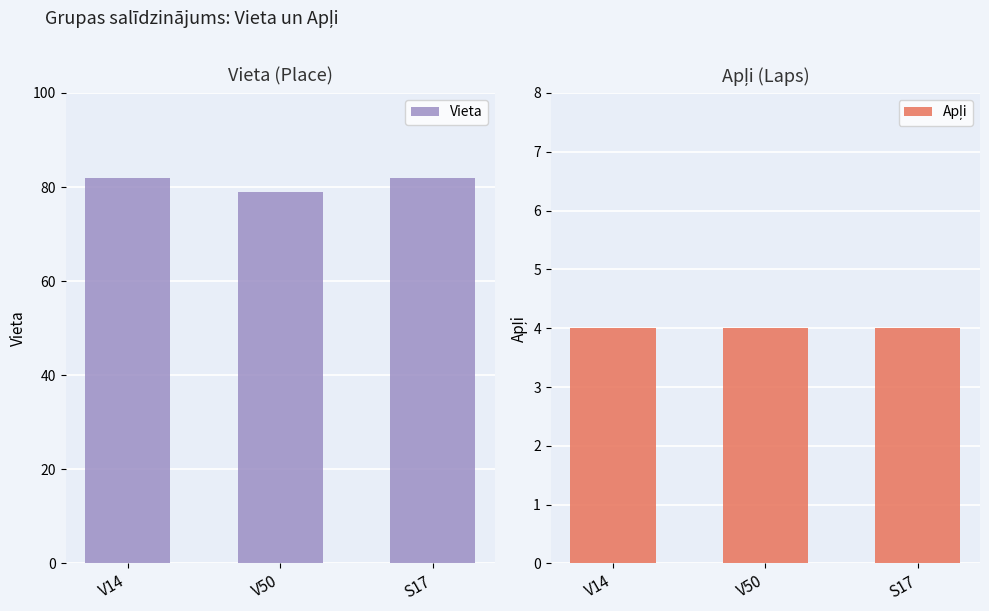

Which category has the lowest value in the Vieta series?

V50